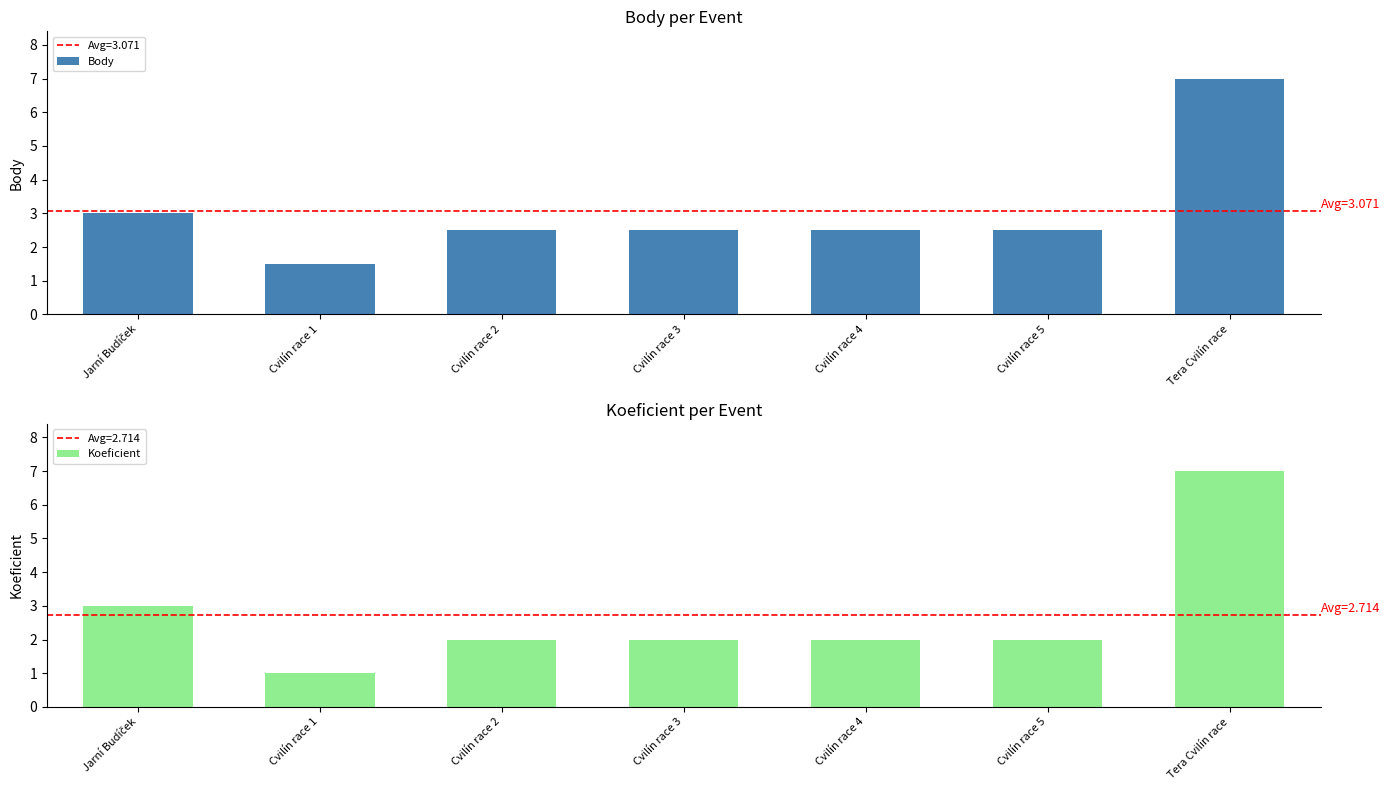

Which has a higher value, Tera Cvilín race or Cvilín race 4?

Tera Cvilín race